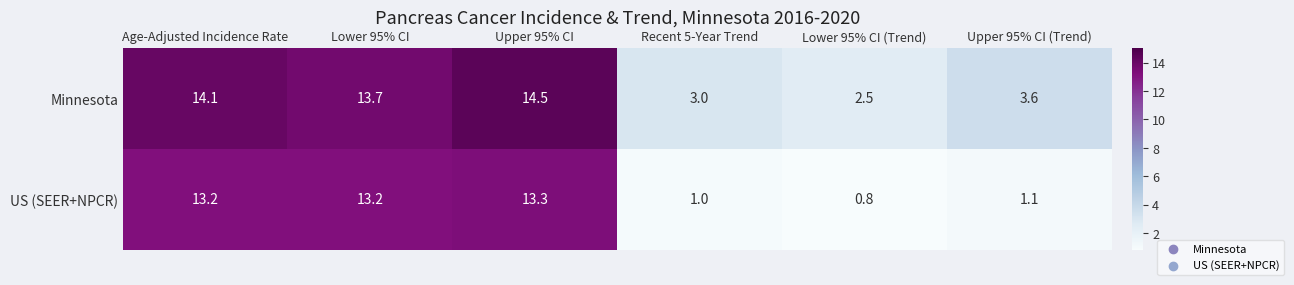

What is the difference between the Minnesota values at Recent 5-Year Trend and Upper 95% CI (Trend)?

0.6